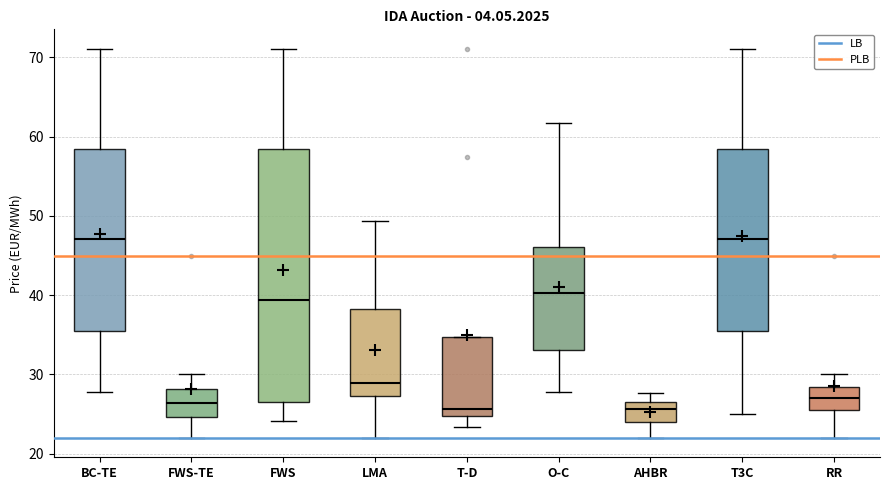

Reading left to right, read every box against the y-axis: the position of its median line, the range the box covers, and the ends of its whiskers. The values are not printed on the chart, so give them approximately, as read against the axis.

BC-TE: median 47, box 35 to 58, whiskers 28 to 71
FWS-TE: median 26, box 25 to 28, whiskers 22 to 30
FWS: median 39, box 27 to 58, whiskers 24 to 71
LMA: median 29, box 27 to 38, whiskers 22 to 49
T-D: median 26, box 25 to 35, whiskers 23 to 35
O-C: median 40, box 33 to 46, whiskers 28 to 62
AHBR: median 26, box 24 to 27, whiskers 22 to 28
T3C: median 47, box 35 to 58, whiskers 25 to 71
RR: median 27, box 26 to 28, whiskers 22 to 30